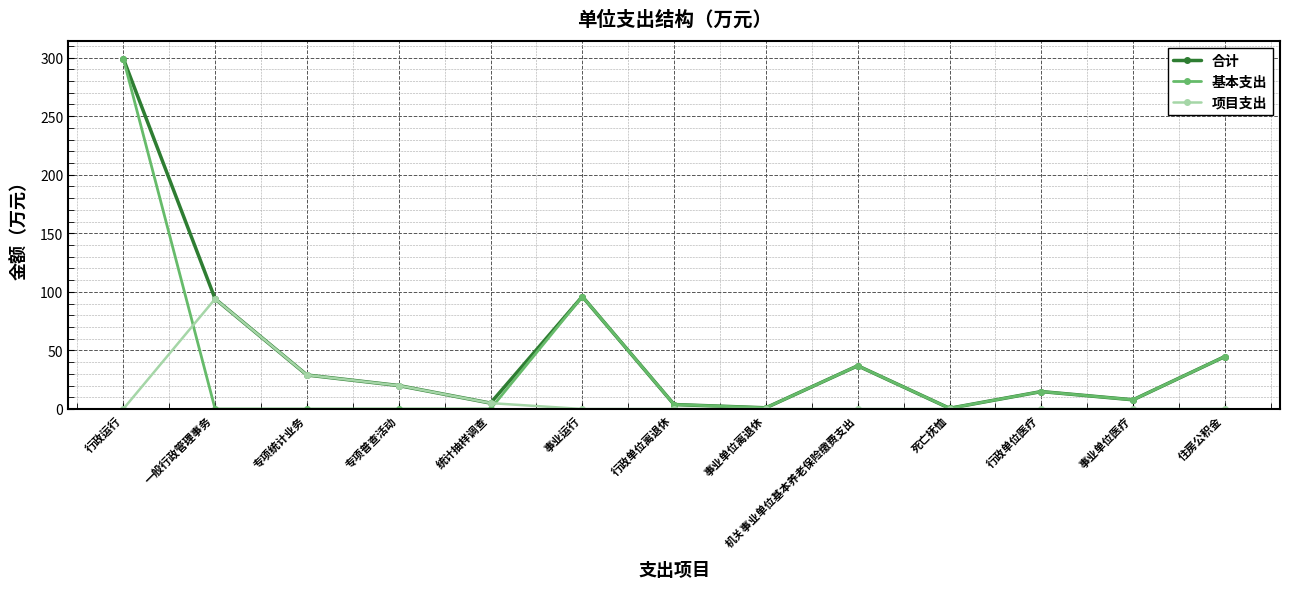

What is the value of the 合计 point at the 4th from the left?

20.0